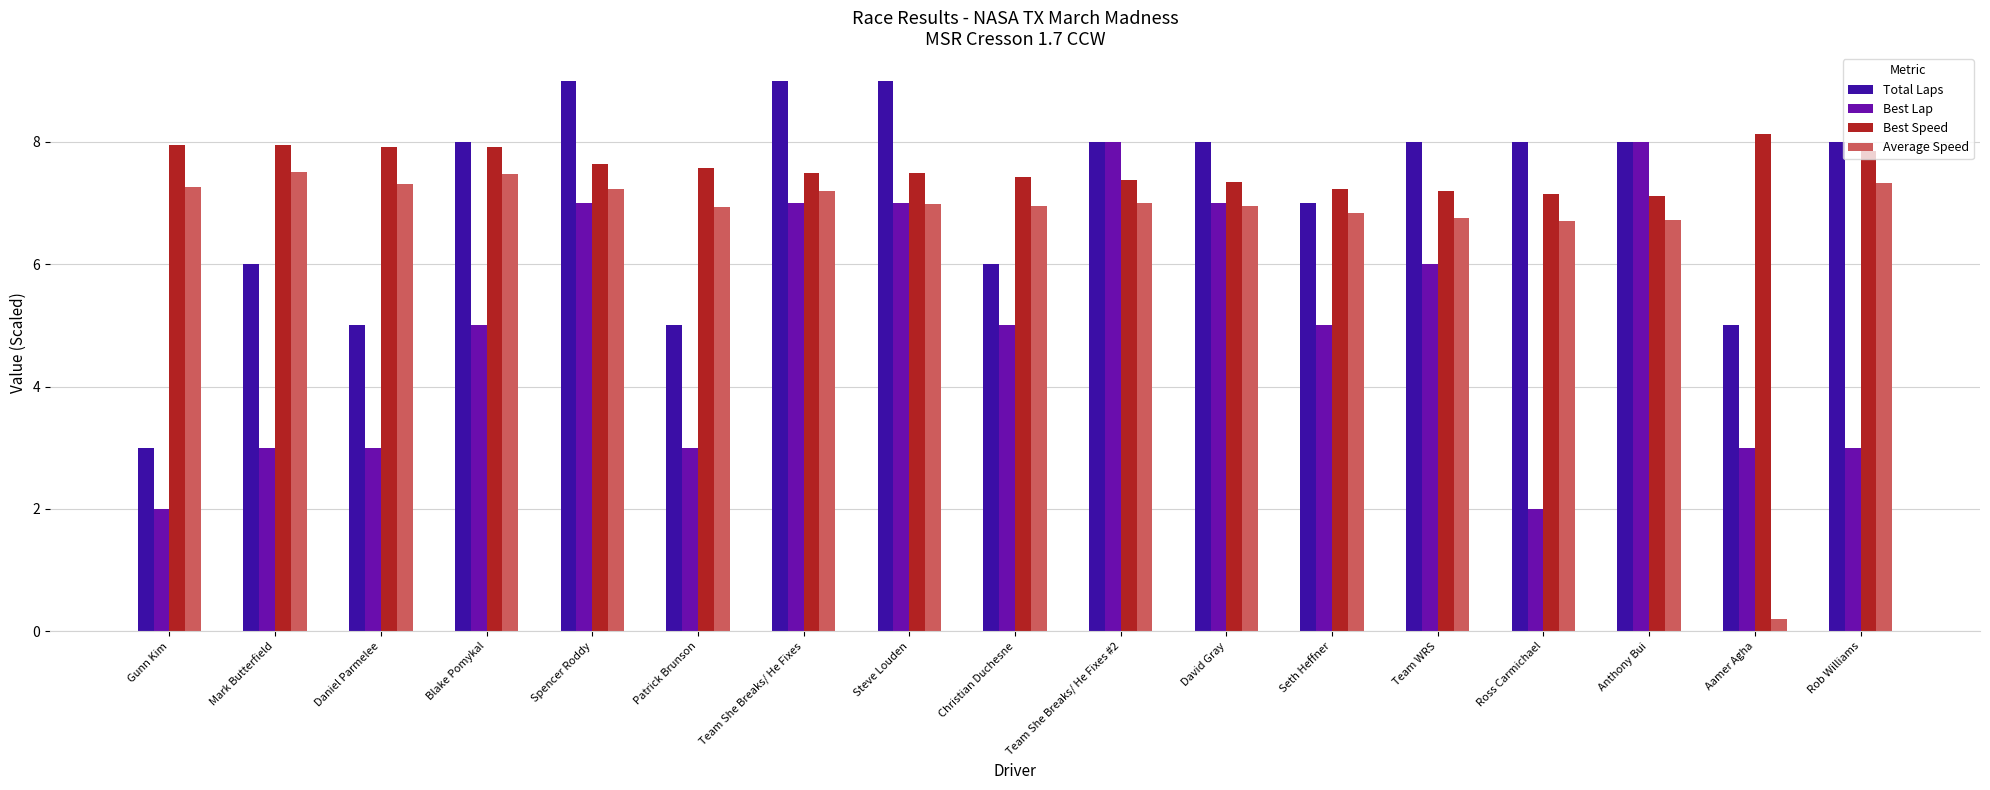

Which series changed the most between Gunn Kim and Team WRS?

Total Laps